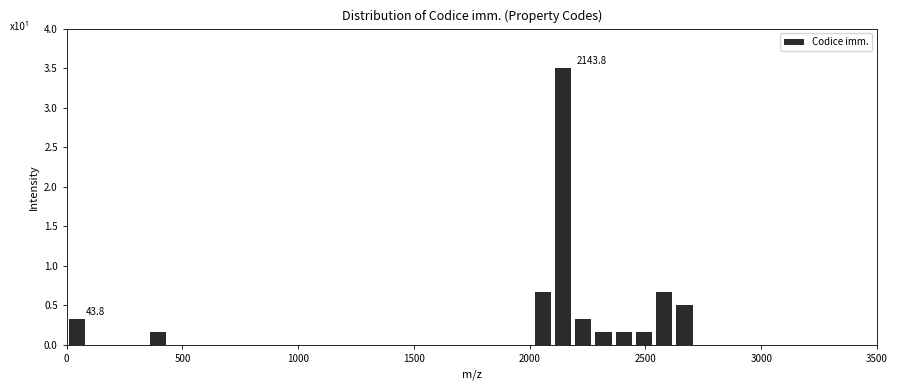

Read against the x-axis, roughly where is the centre of the tallest bar?

2150